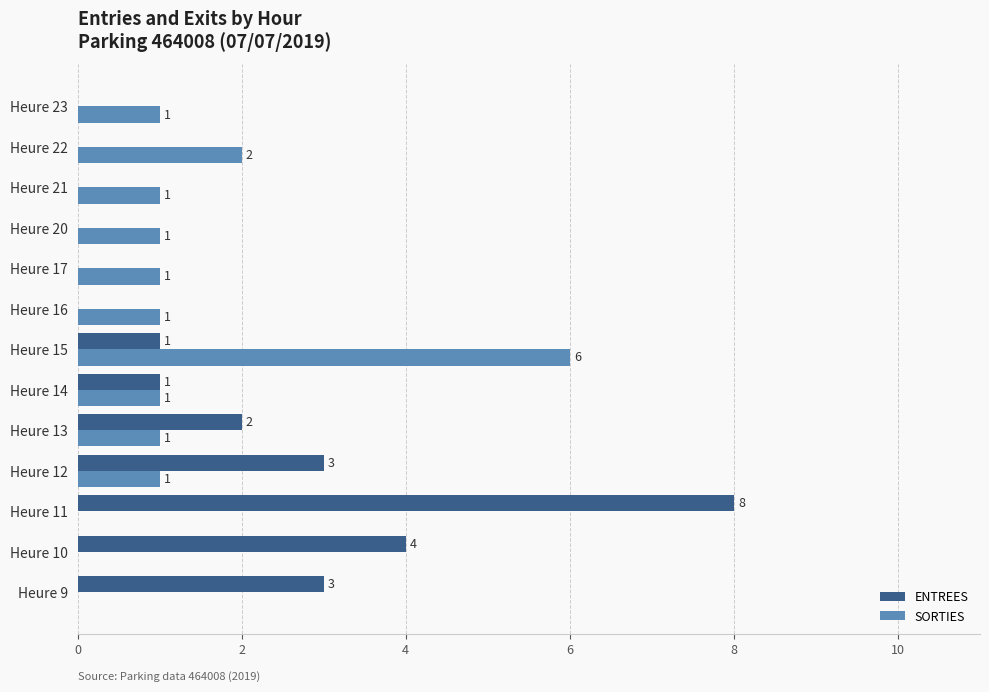

What are all the series names shown in the legend?

ENTREES, SORTIES